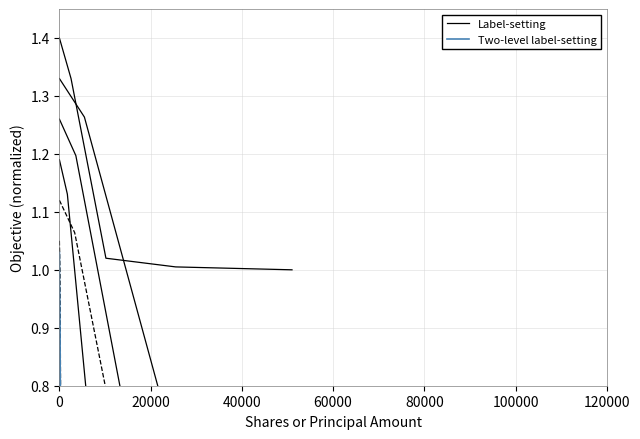

At 0, list the series in order from smallest to largest.

Two-level label-setting, Label-setting